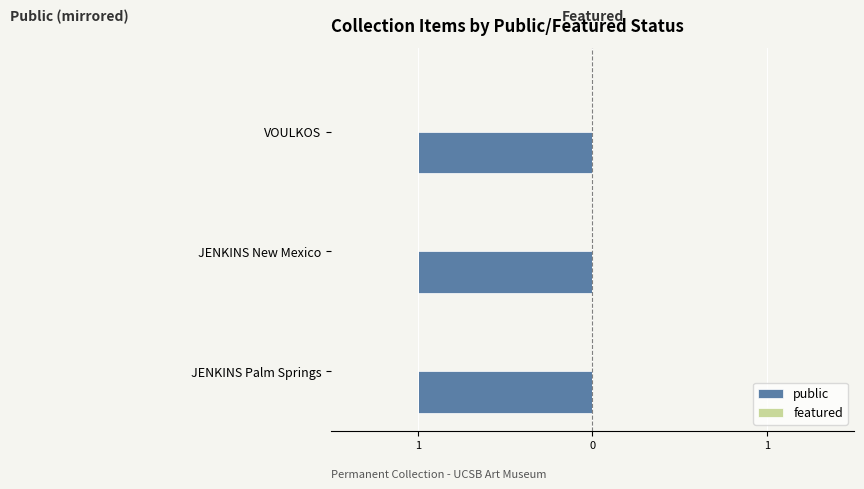

Count the number of data series in this chart.

2